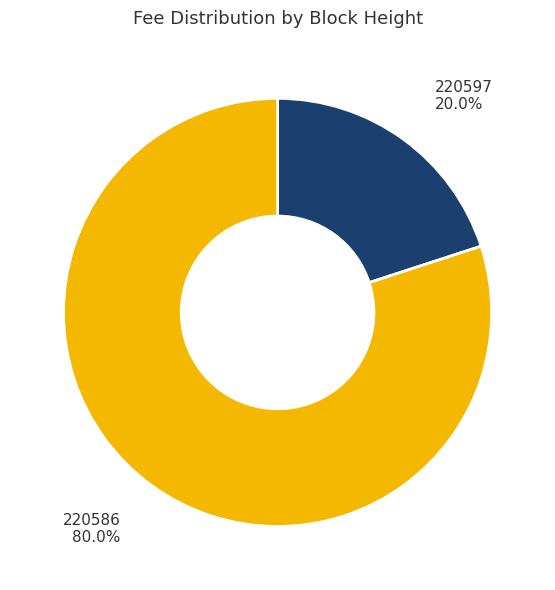

Is there any slice that represents more than half of the pie?

Yes